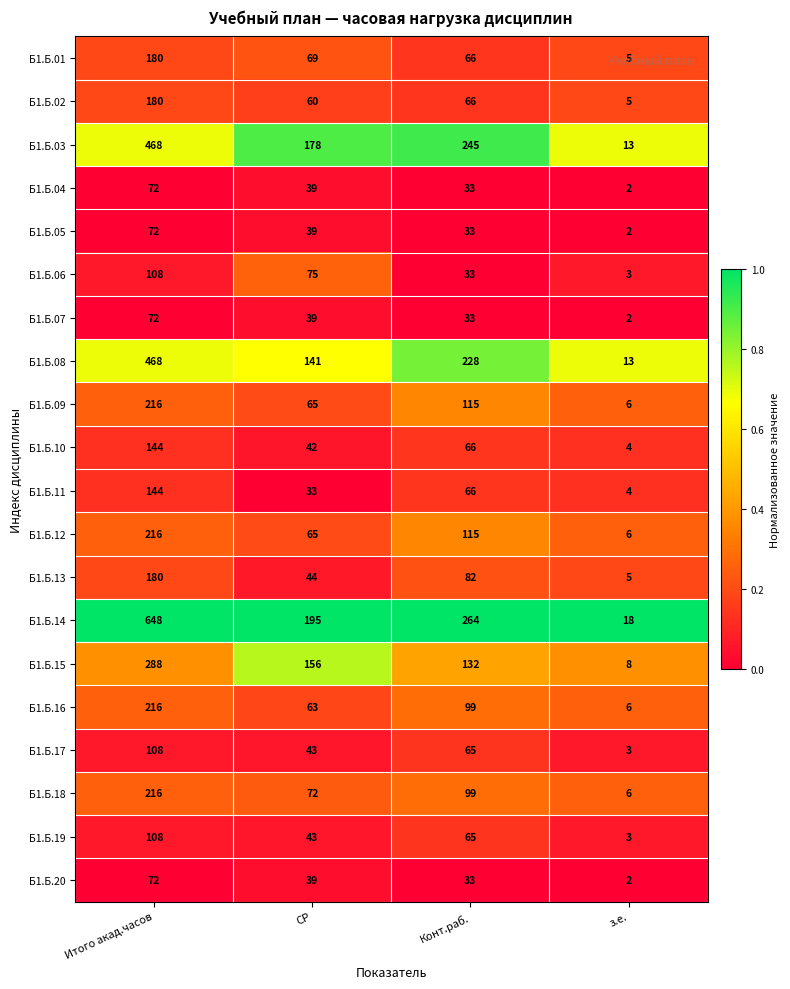

List the labels in order of Б1.Б.07 value, largest first.

Итого акад.часов, СР, Конт.раб., з.е.